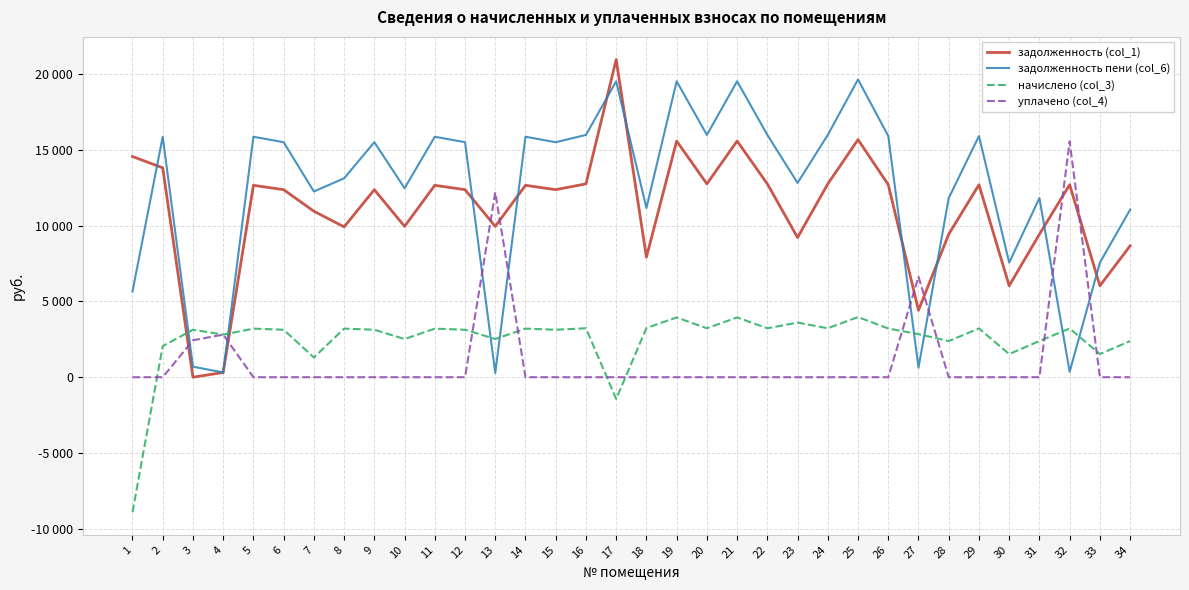

The задолженность пени (col_6) series shows 4691.0 at 30. True or false?

False